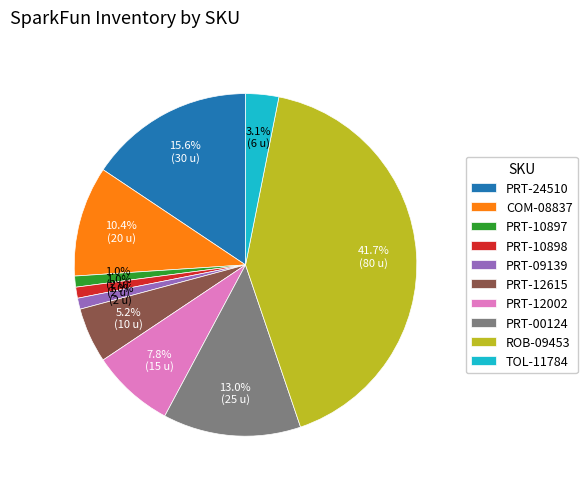

What percentage is the COM-08837 slice, to the nearest percent?

10%